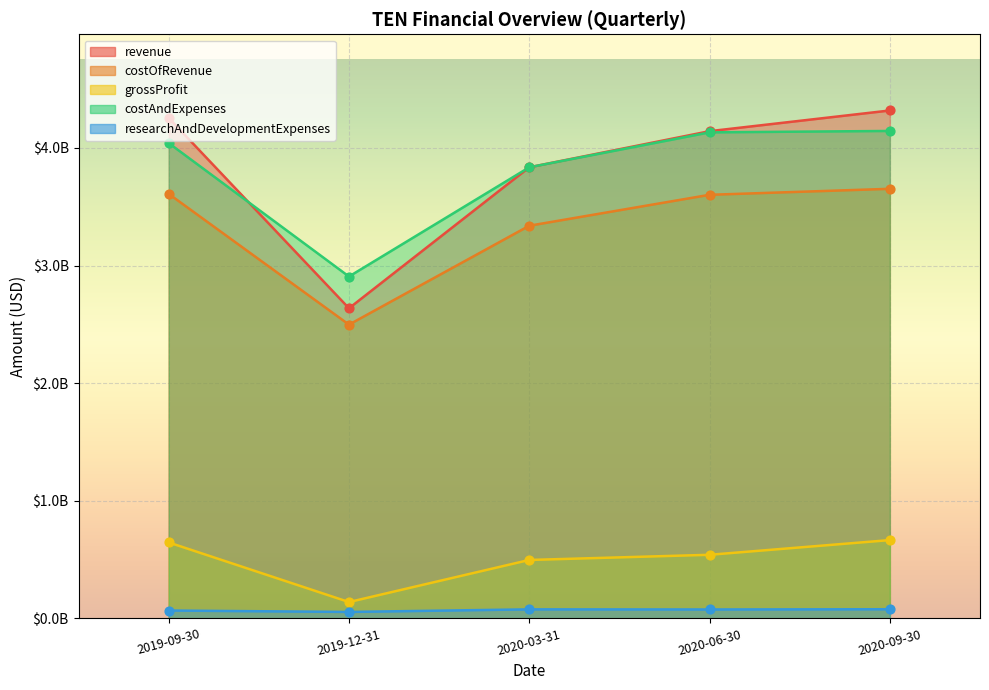

What is the total value across all series at 2020-03-31?

11585000000